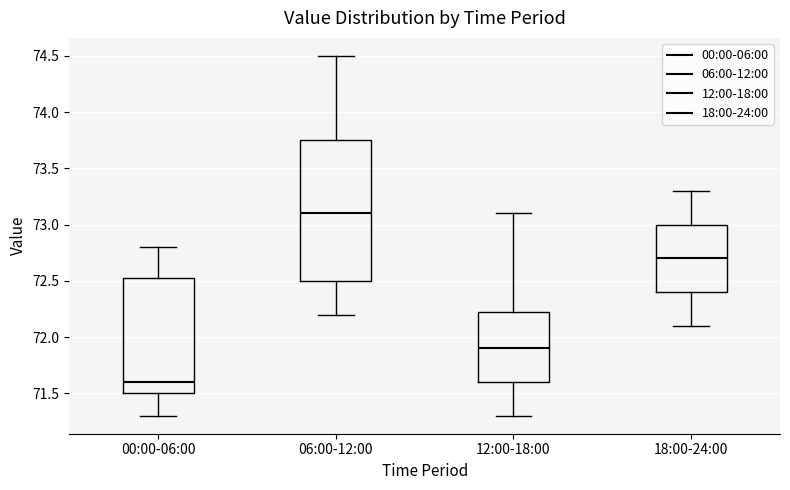

Reading left to right, transcribe this box plot: for each box, give where its median line is, the range the box spans, and where its two whiskers end, as read against the y-axis. The values are not printed on the chart, so give them approximately, as read against the axis.

00:00-06:00: median 71.60, box 71.50 to 72.55, whiskers 71.30 to 72.80
06:00-12:00: median 73.10, box 72.50 to 73.75, whiskers 72.20 to 74.50
12:00-18:00: median 71.90, box 71.60 to 72.25, whiskers 71.30 to 73.10
18:00-24:00: median 72.70, box 72.40 to 73.00, whiskers 72.10 to 73.30